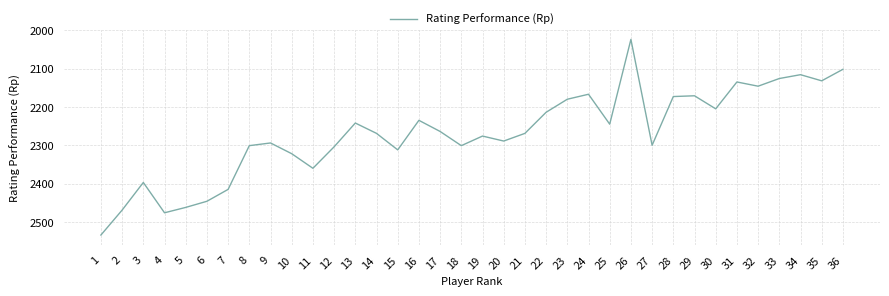

How many interior local peaks (higher than both neighbors) does the data have?

10